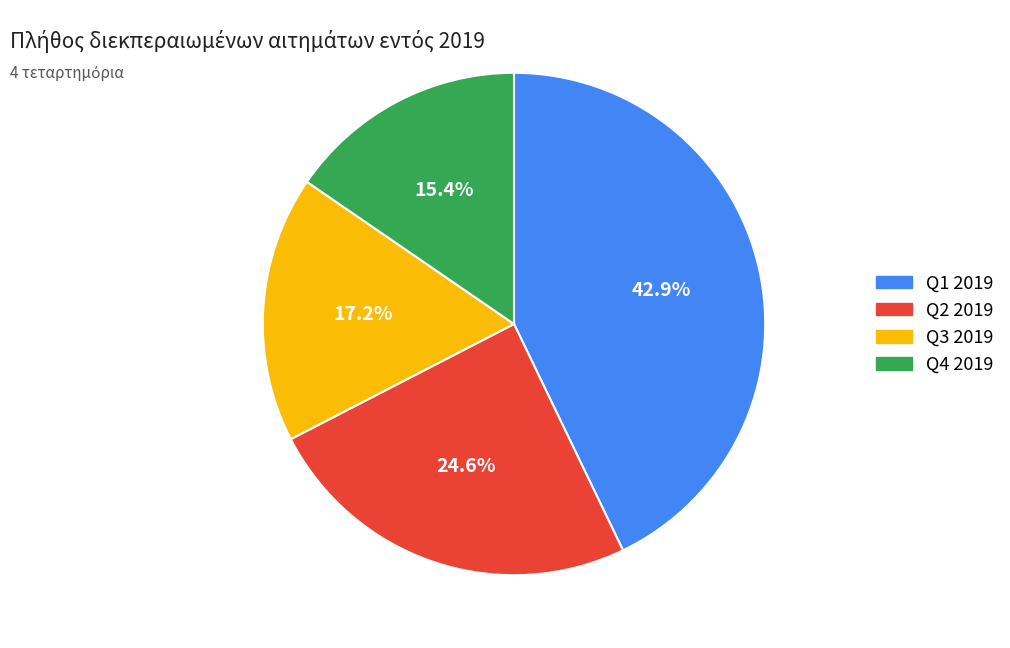

Does any single category account for the majority?

No